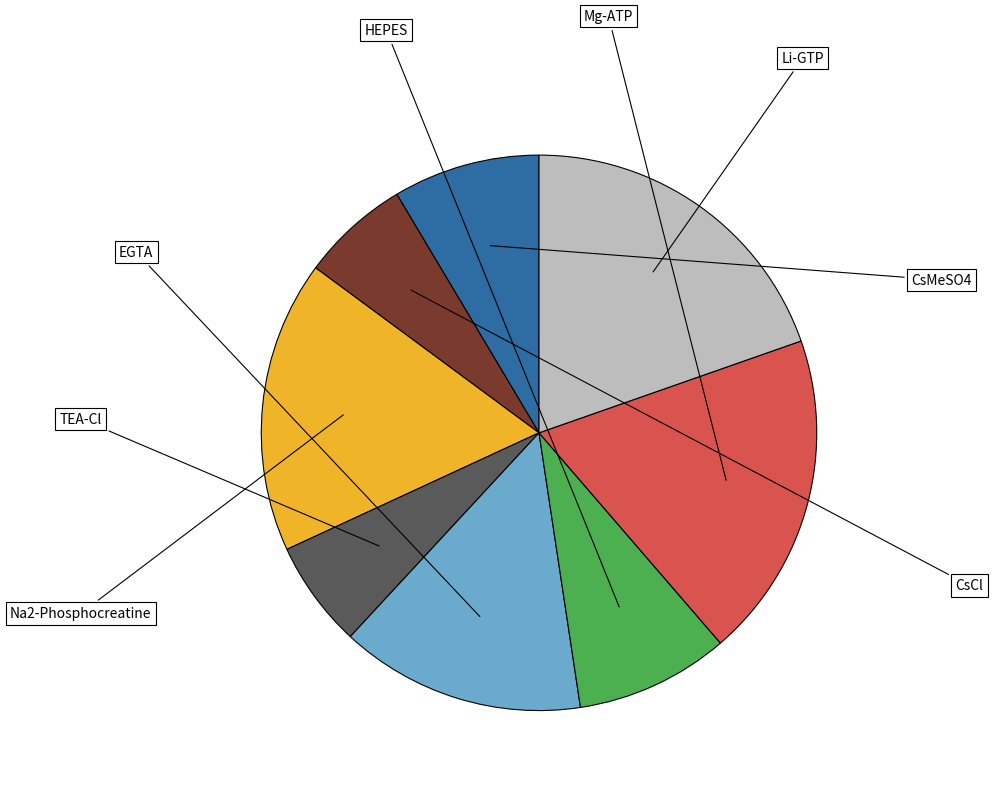

Count the number of slices in the pie.

8